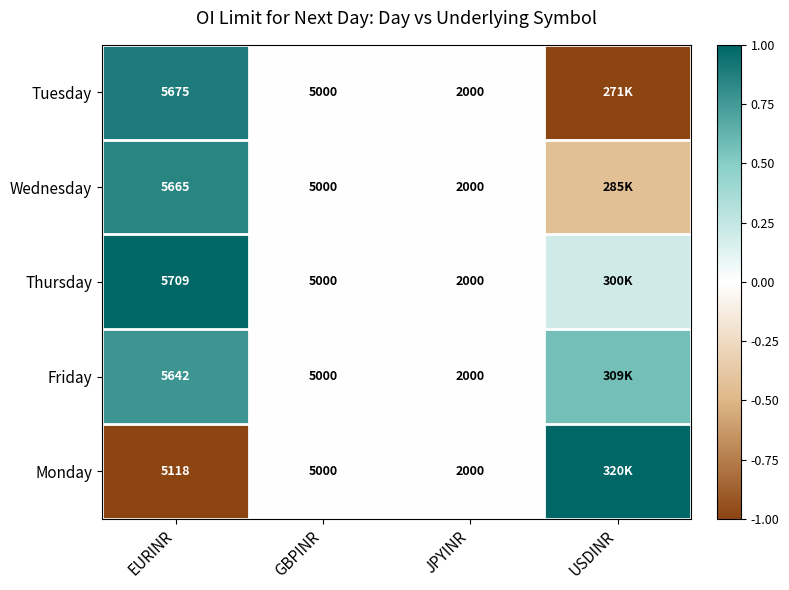

Which series changed the most between EURINR and GBPINR?

Thursday